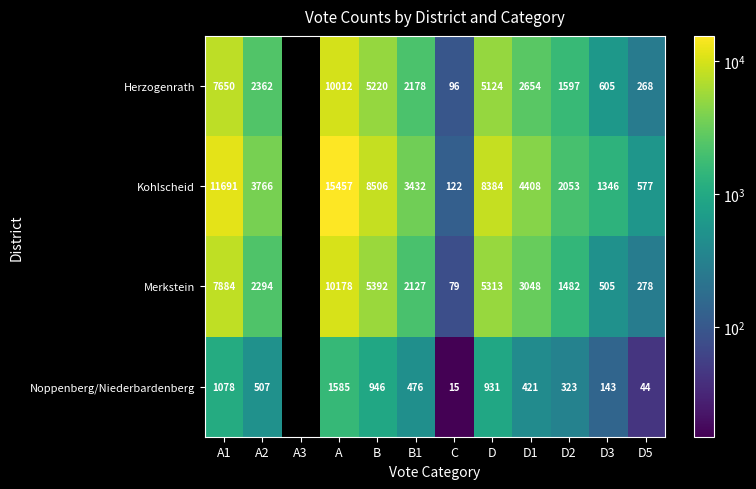

True or false: Herzogenrath has a value of 1455.3 at B1.

False